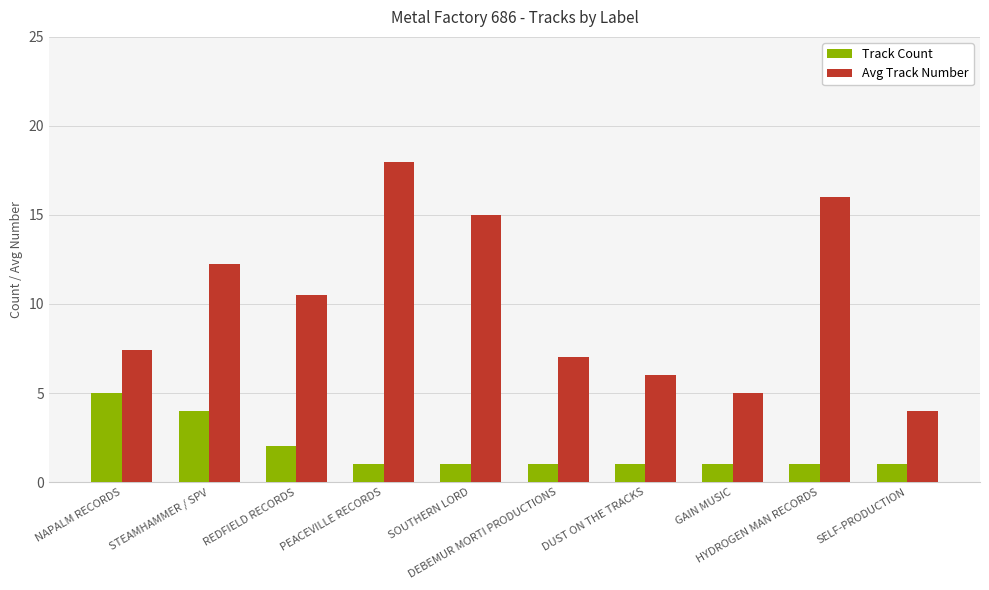

At how many categories does at least one series exceed 17?

1